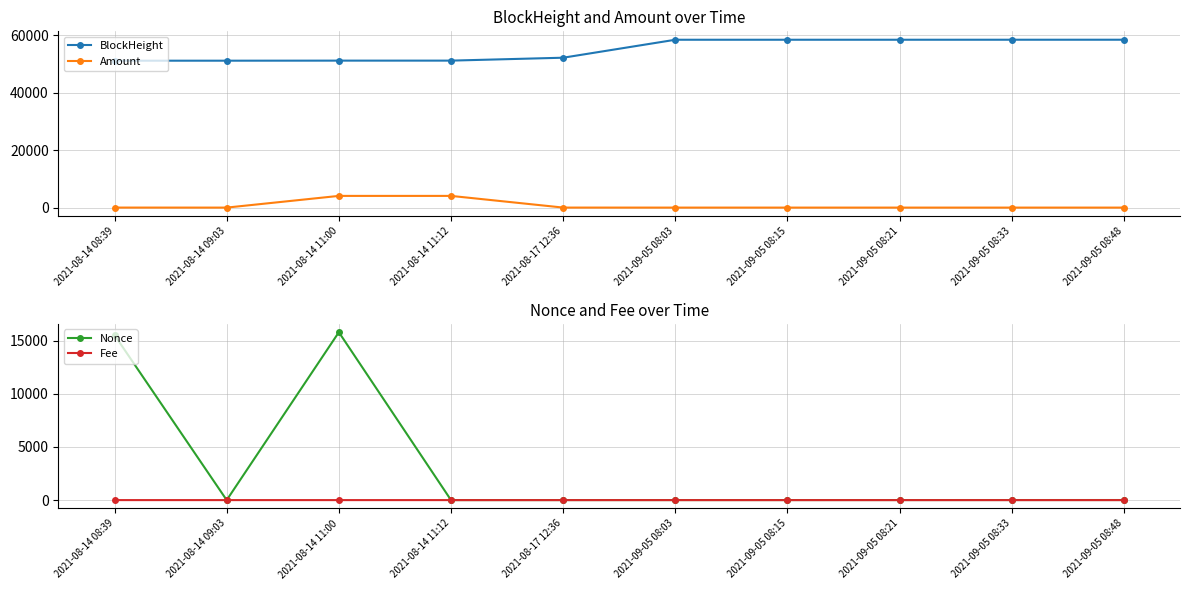

Reading left to right, extract all data points from this chart.

BlockHeight: 2021-08-14 08:39=51089.0	2021-08-14 09:03=51093.0	2021-08-14 11:00=51113.0	2021-08-14 11:12=51116.0	2021-08-17 12:36=52129.0	2021-09-05 08:03=58375.0	2021-09-05 08:15=58377.0	2021-09-05 08:21=58378.0	2021-09-05 08:33=58381.0	2021-09-05 08:48=58383.0
Amount: 2021-08-14 08:39=9.0	2021-08-14 09:03=0.0	2021-08-14 11:00=4070.9	2021-08-14 11:12=4069.0	2021-08-17 12:36=8.9	2021-09-05 08:03=0.9	2021-09-05 08:15=1.0	2021-09-05 08:21=1.0	2021-09-05 08:33=0.9	2021-09-05 08:48=0.9
Nonce: 2021-08-14 08:39=15515.0	2021-08-14 09:03=0.0	2021-08-14 11:00=15784.0	2021-08-14 11:12=1.0	2021-08-17 12:36=2.0	2021-09-05 08:03=3.0	2021-09-05 08:15=4.0	2021-09-05 08:21=5.0	2021-09-05 08:33=6.0	2021-09-05 08:48=7.0
Fee: 2021-08-14 08:39=0.0	2021-08-14 09:03=0.0	2021-08-14 11:00=0.0	2021-08-14 11:12=0.0	2021-08-17 12:36=0.0	2021-09-05 08:03=0.0	2021-09-05 08:15=0.0	2021-09-05 08:21=0.0	2021-09-05 08:33=0.0	2021-09-05 08:48=0.0